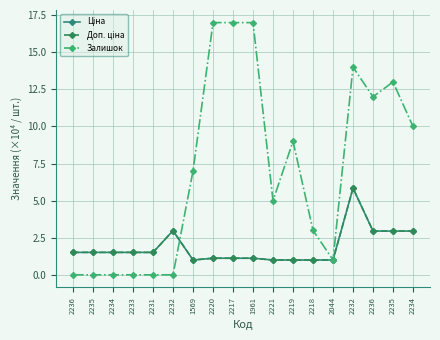

Is this an area chart (filled region under the line)?

No